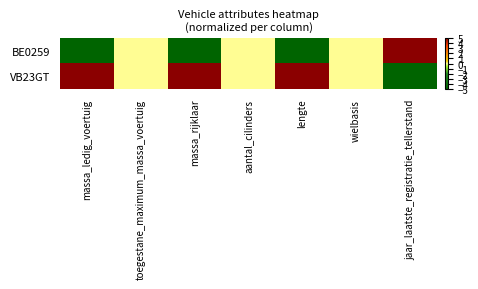

Reading left to right, list all the values displayed in this chart.

BE0259: massa_ledig_voertuig=-5	toegestane_maximum_massa_voertuig=0	massa_rijklaar=-5	aantal_cilinders=0	lengte=-5	wielbasis=0	jaar_laatste_registratie_tellerstand=5
VB23GT: massa_ledig_voertuig=5	toegestane_maximum_massa_voertuig=0	massa_rijklaar=5	aantal_cilinders=0	lengte=5	wielbasis=0	jaar_laatste_registratie_tellerstand=-5